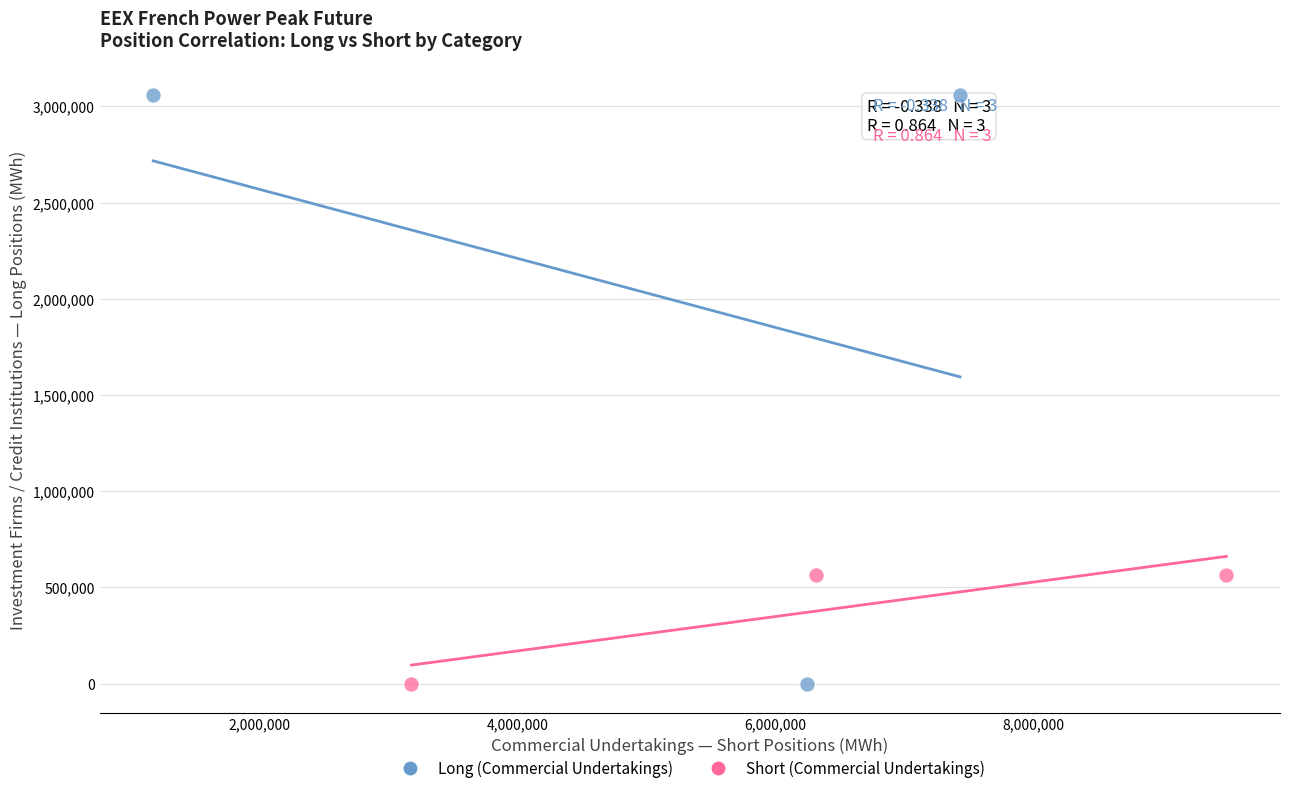

Which series has the largest Y range (max minus min)?

Long (Commercial Undertakings)